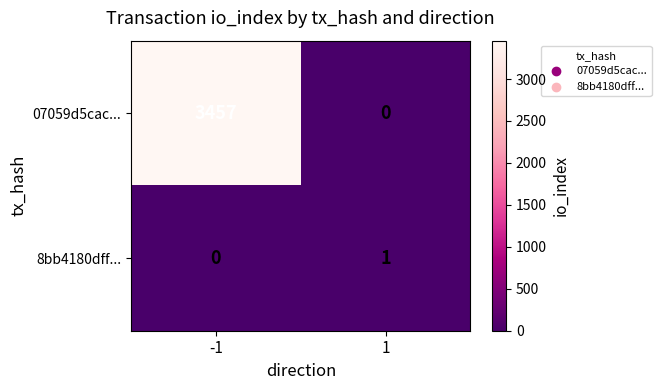

Count the number of data series in this chart.

2